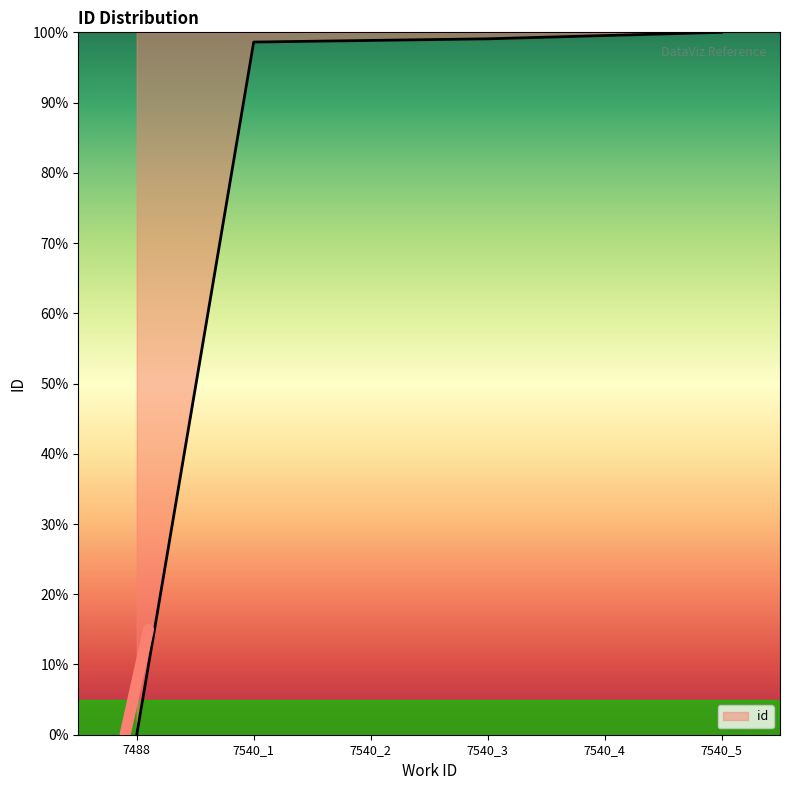

What is the sum of the values at 7540_5 and 7540_1?

198.6